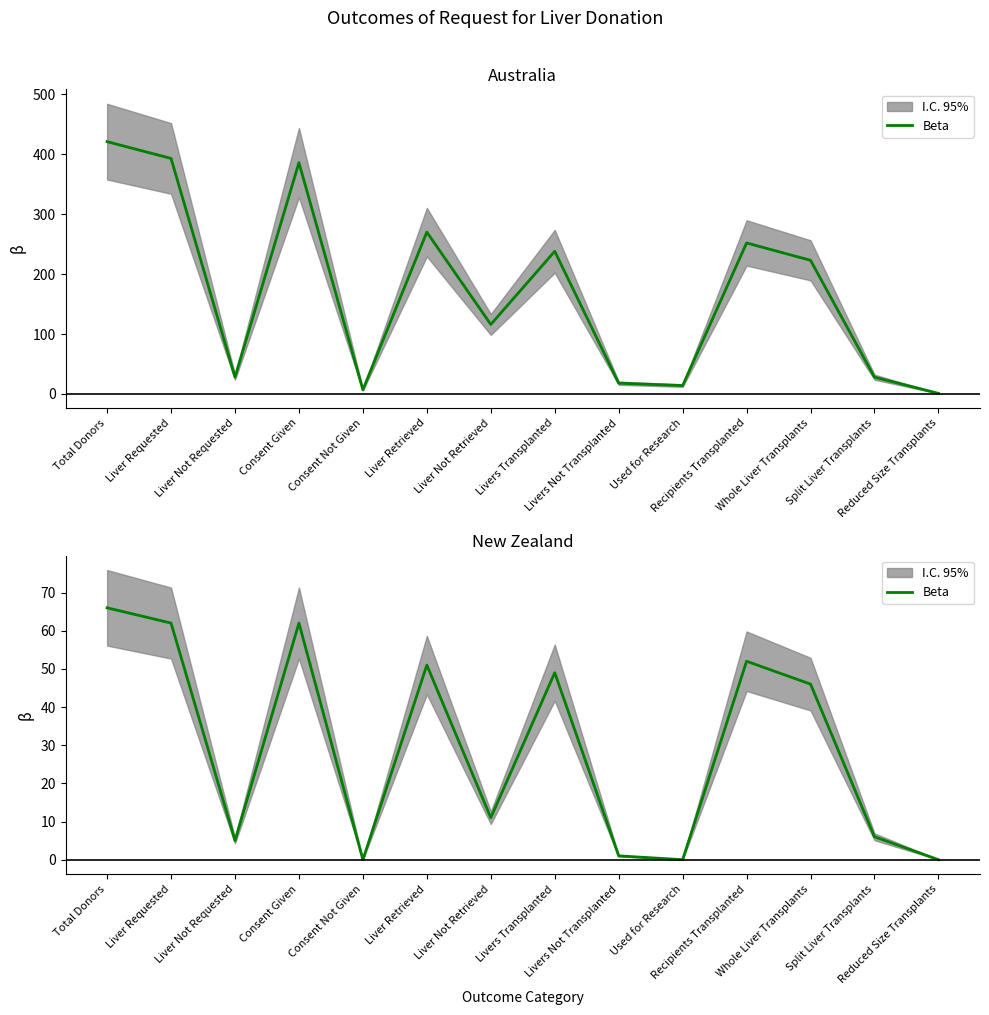

The value at Recipients Transplanted is 70. True or false?

False